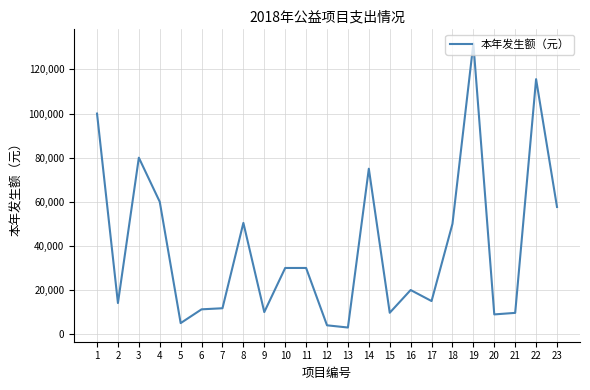

What is the minimum value shown in the chart?

3000.0